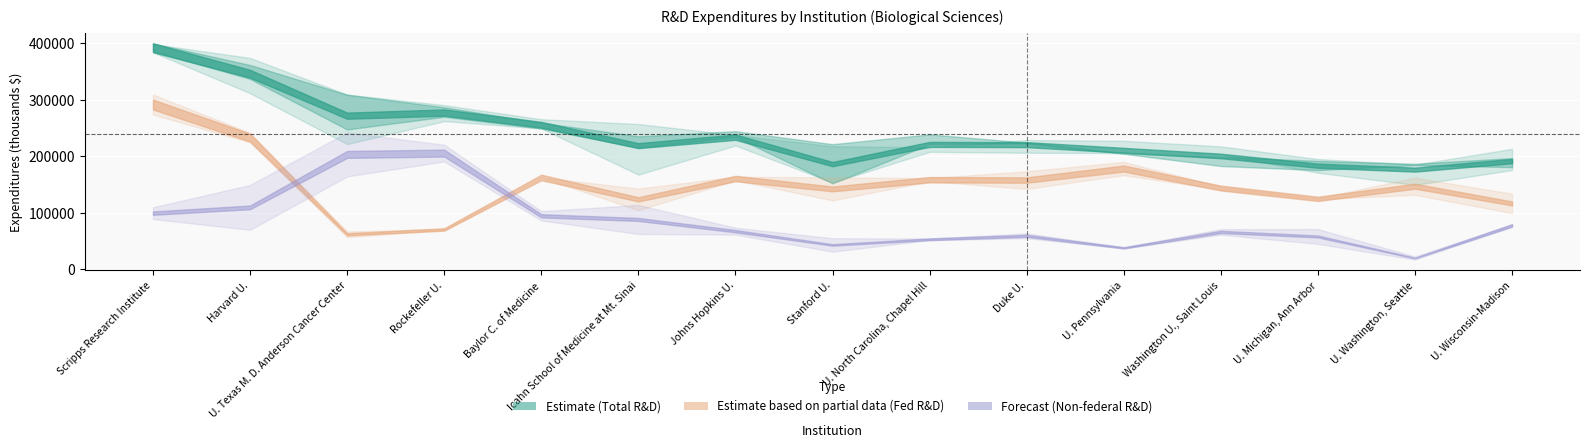

Is the value of Total 2014 at U. Michigan, Ann Arbor greater than the value of Fed 2015 at Stanford U.?

Yes